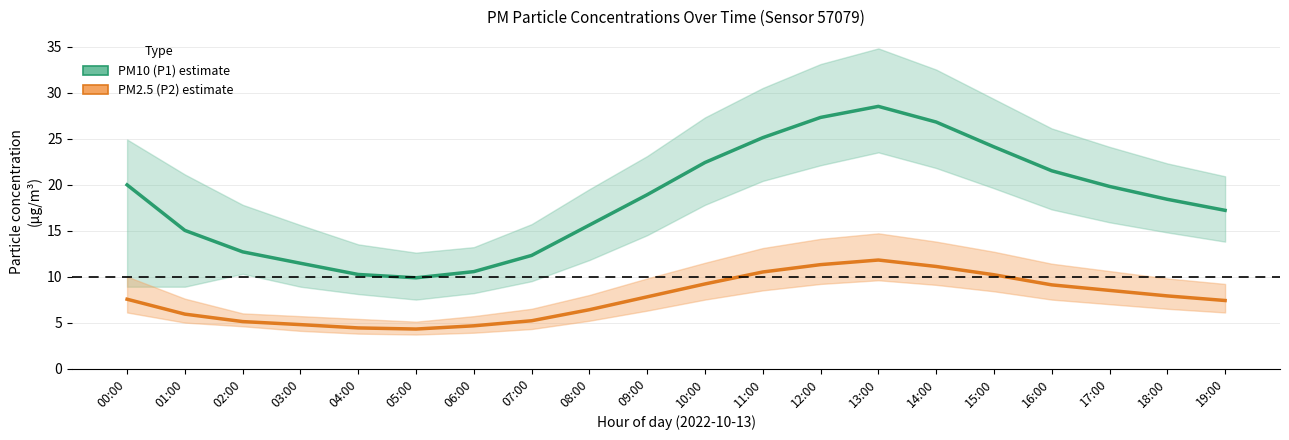

What is the value of the PM2.5 (P2) point at the 14th from the left?

11.8